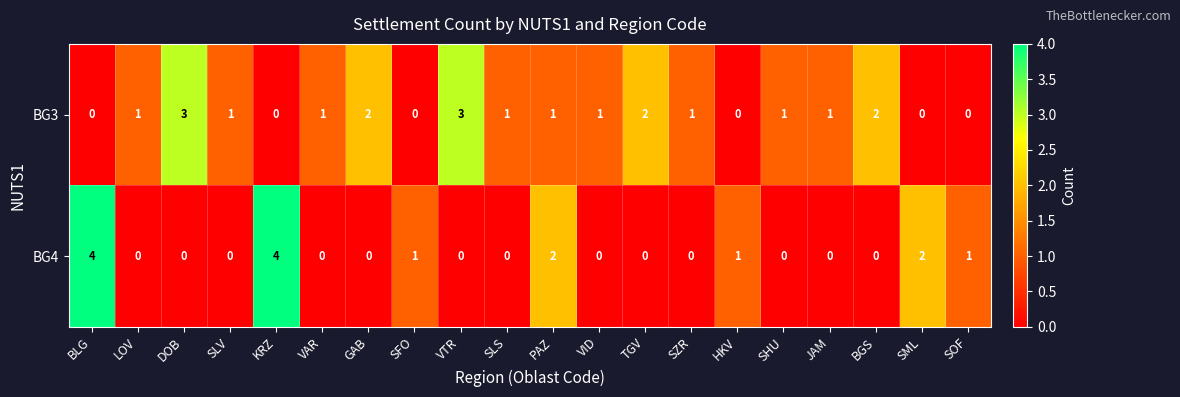

What is the difference between the maximum and minimum values in the BG3 series?

3